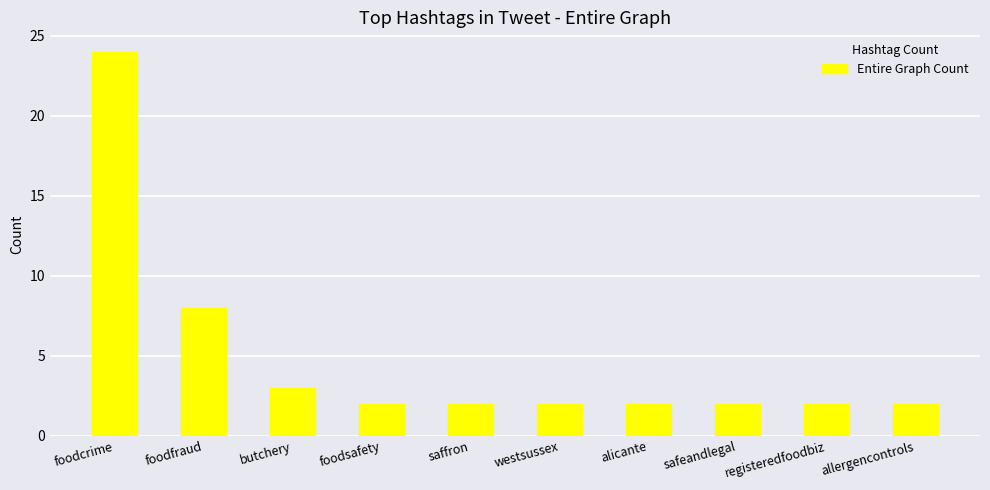

What is the label of the 4th bar from the left?

foodsafety